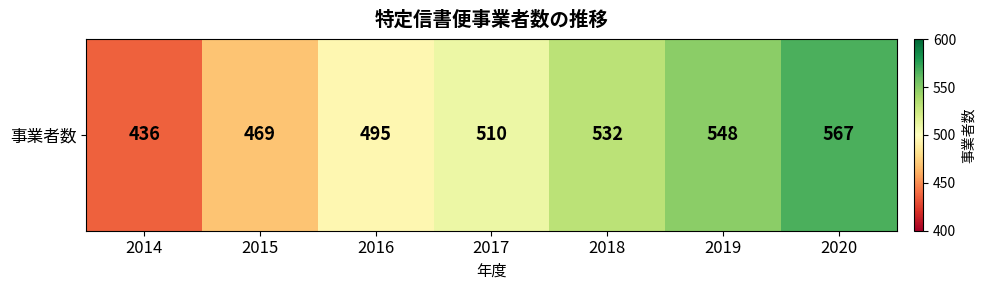

What is the change in value from 2016 to 2020?

+72